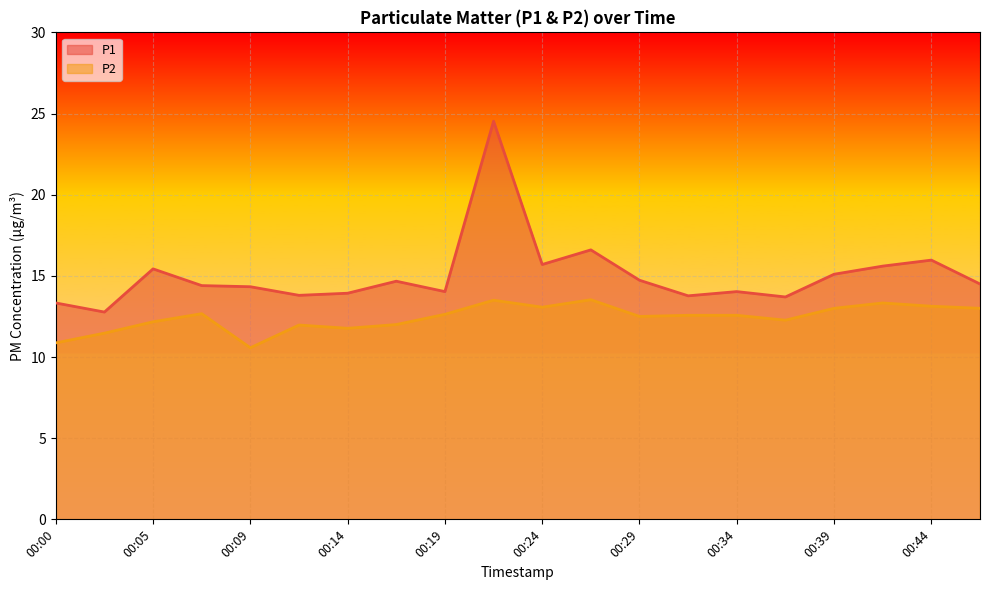

What is the sum of all P1 values?

300.9